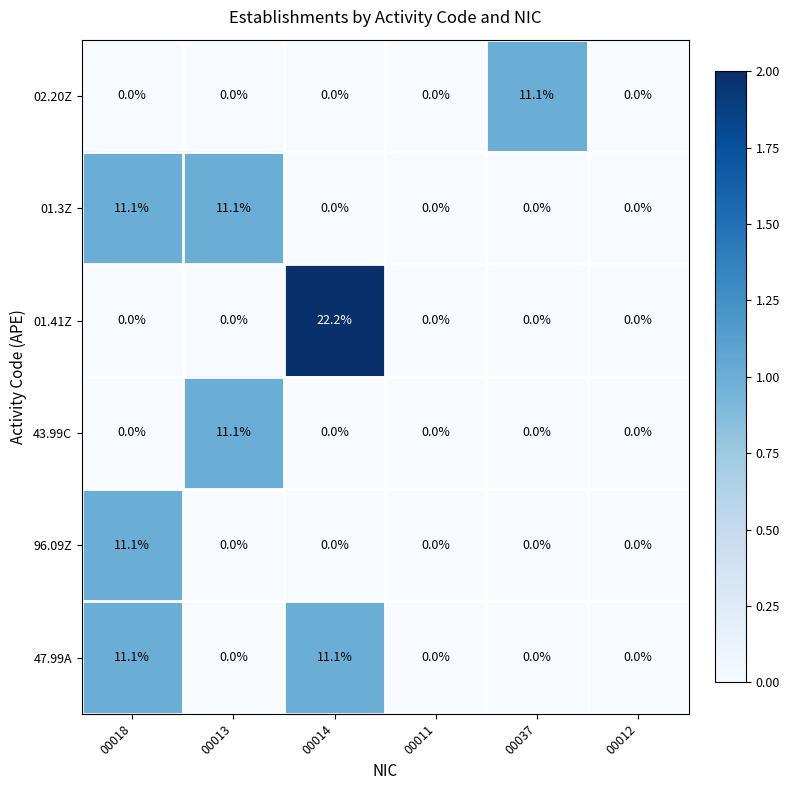

Is it true that 01.41Z equals 0.0 at 00018?

True